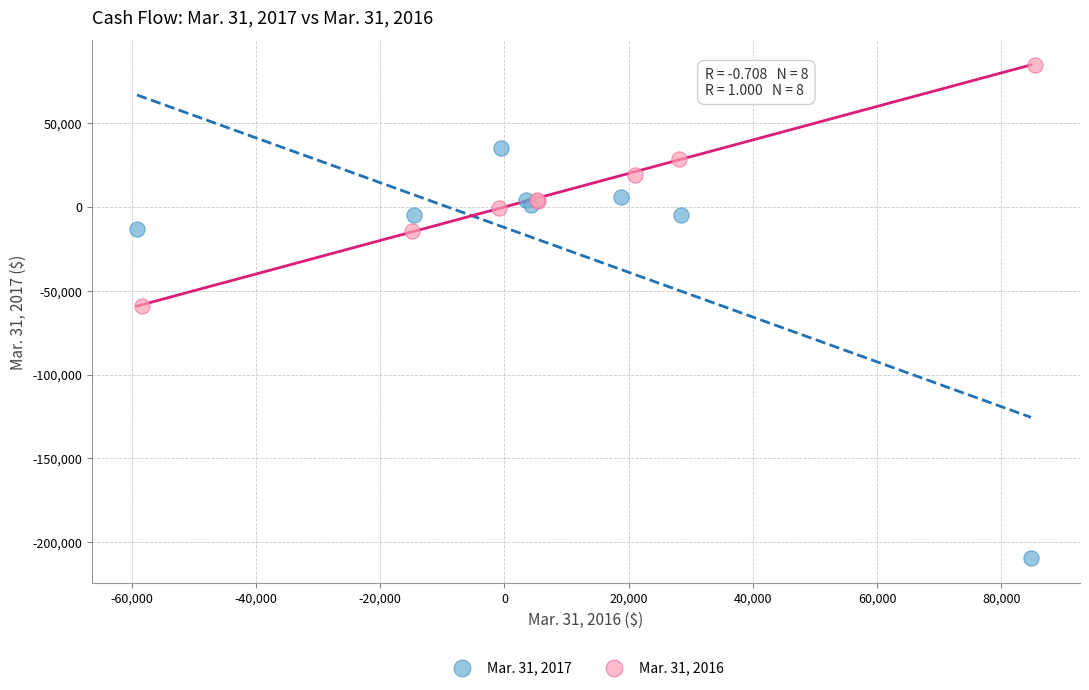

Which series has the widest spread of Y values?

Mar. 31, 2017